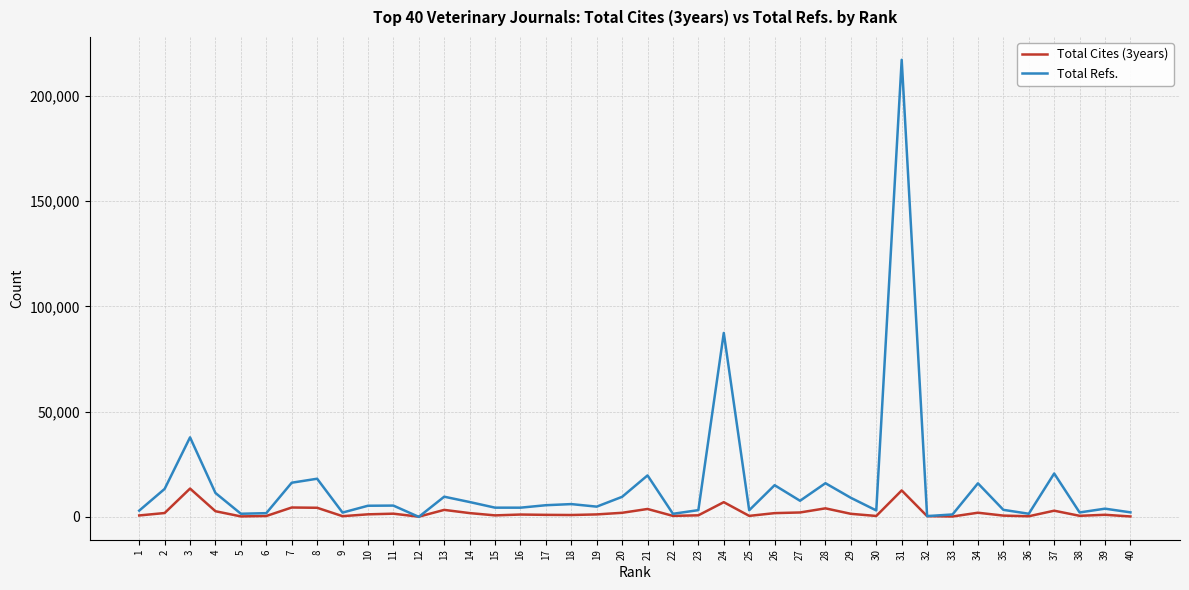

What is the maximum value shown in the chart?

217198